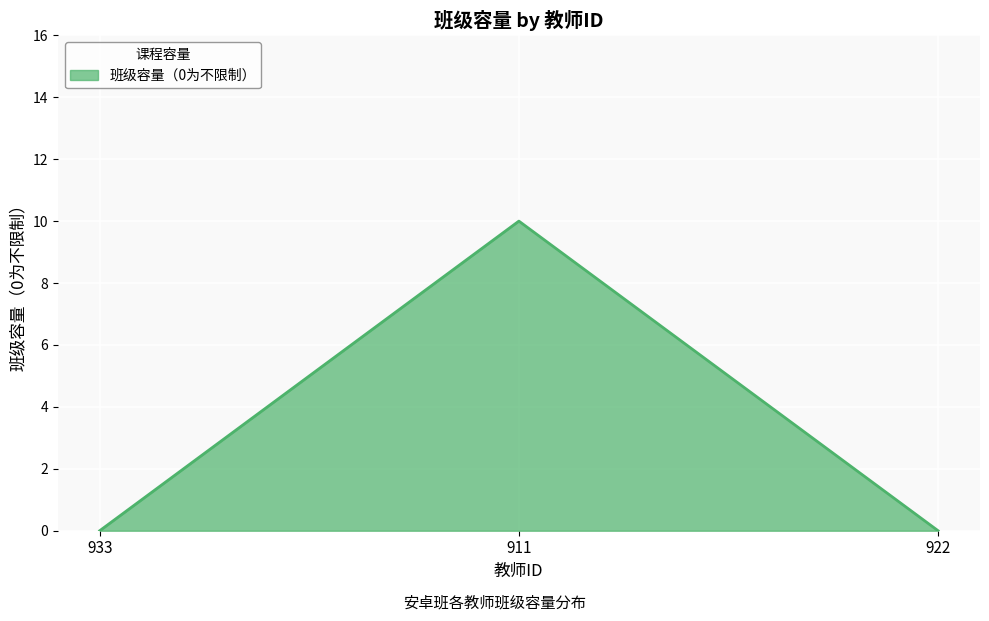

True or false: the data shows 6 at 922.

False